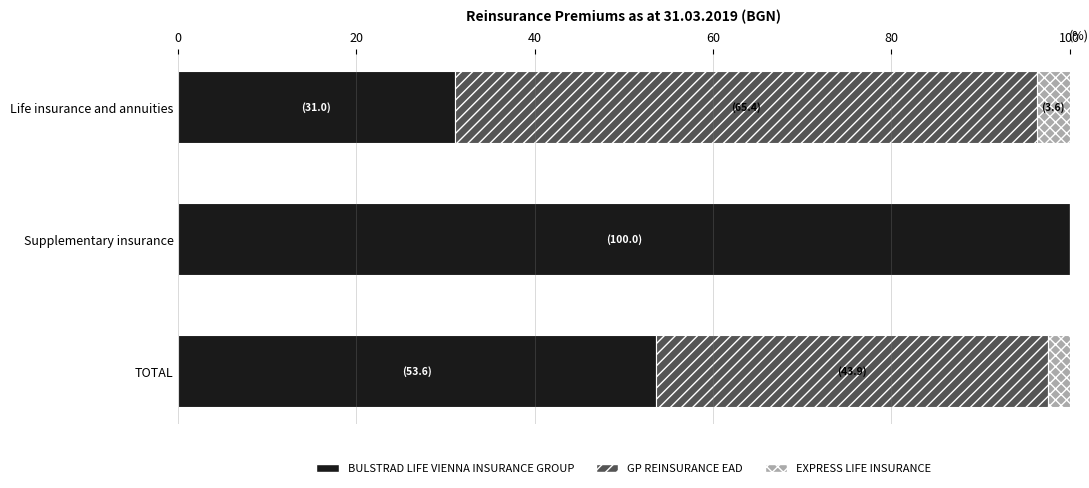

The value of BULSTRAD LIFE VIENNA INSURANCE GROUP at TOTAL is 53.6. True or false?

True